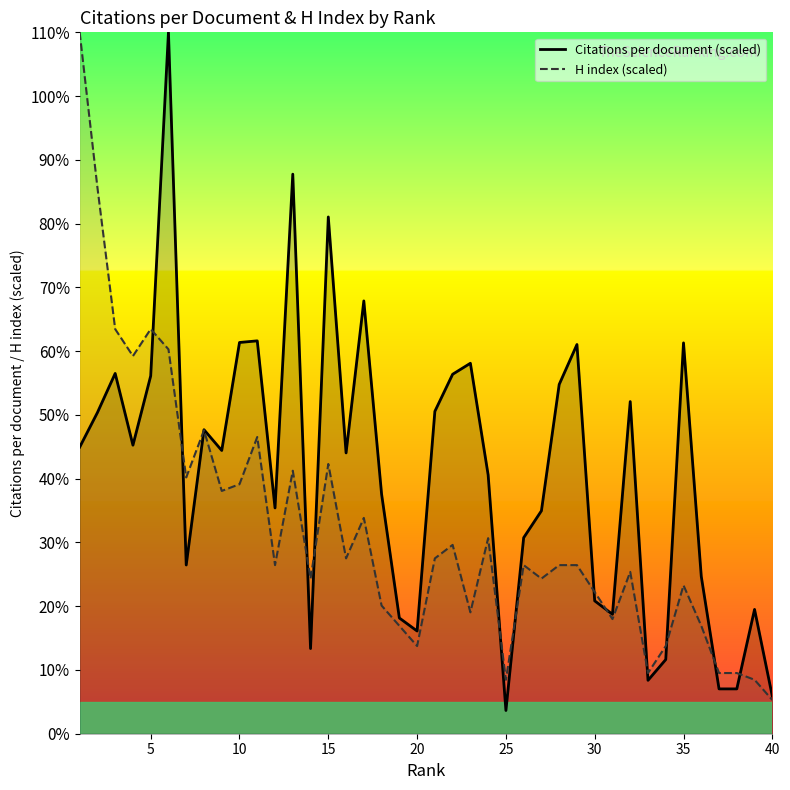

What is the difference between the highest and lowest values at 35?

38.0